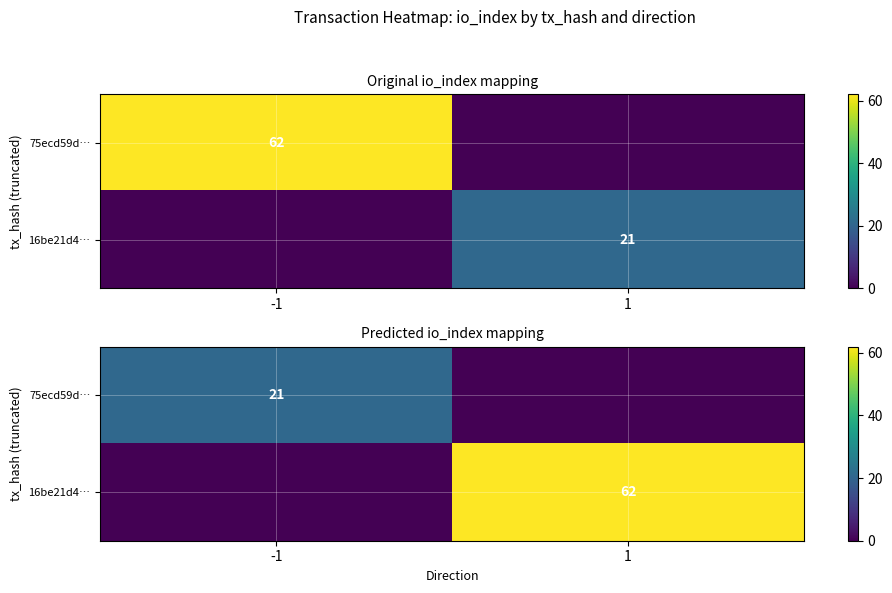

What is the difference between the 75ecd59d… values at -1 and 1?

21